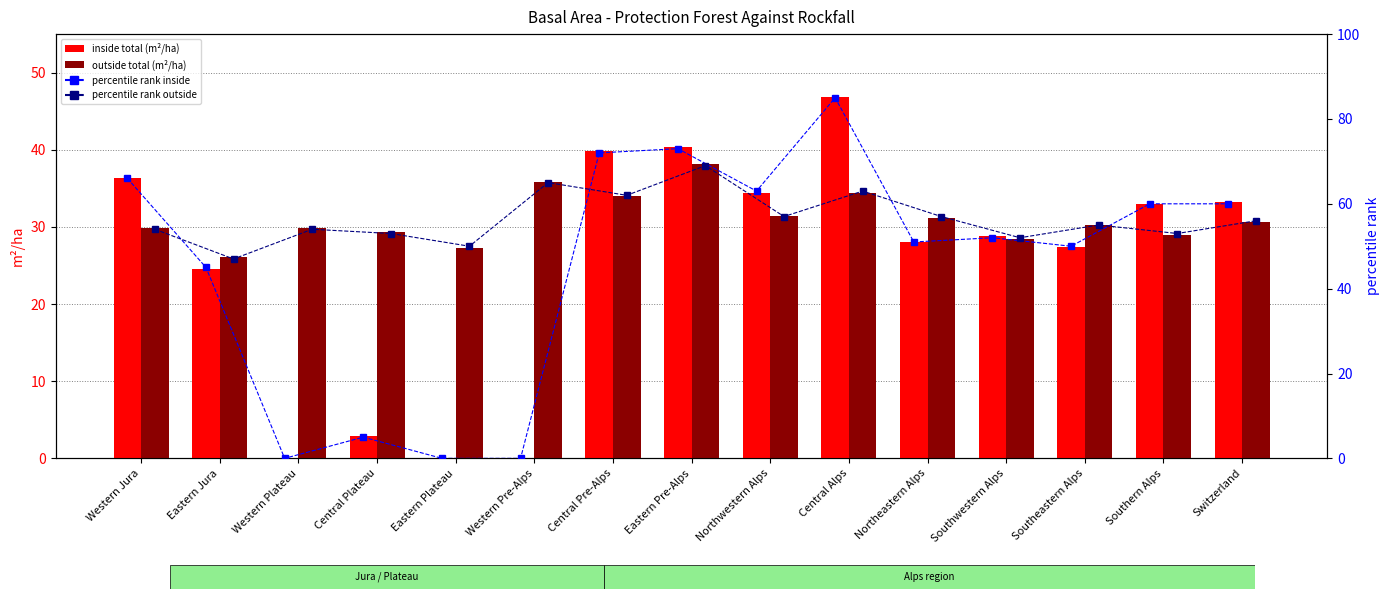

How many distinct data groups are displayed?

4